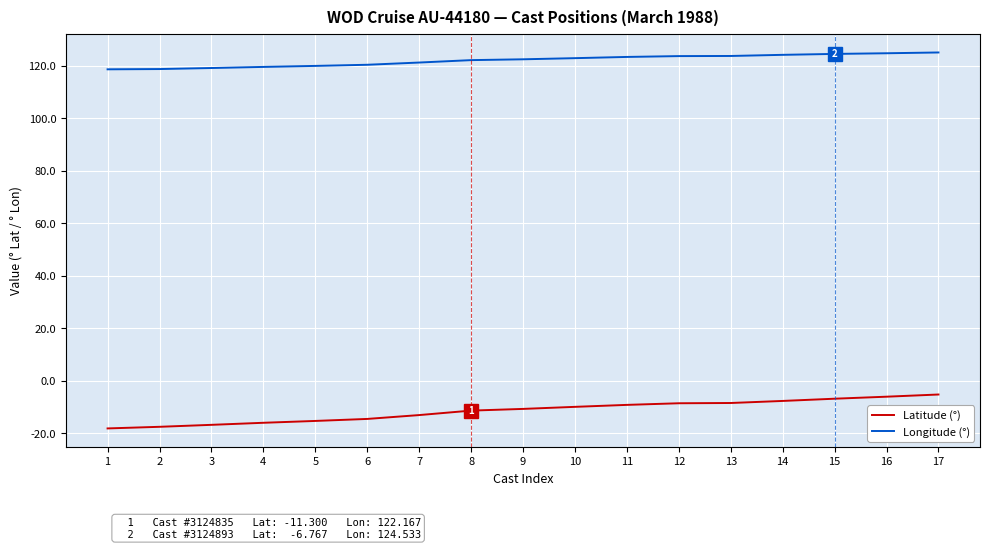

Rank the series at 3 from highest to lowest value.

Longitude (°), Latitude (°)